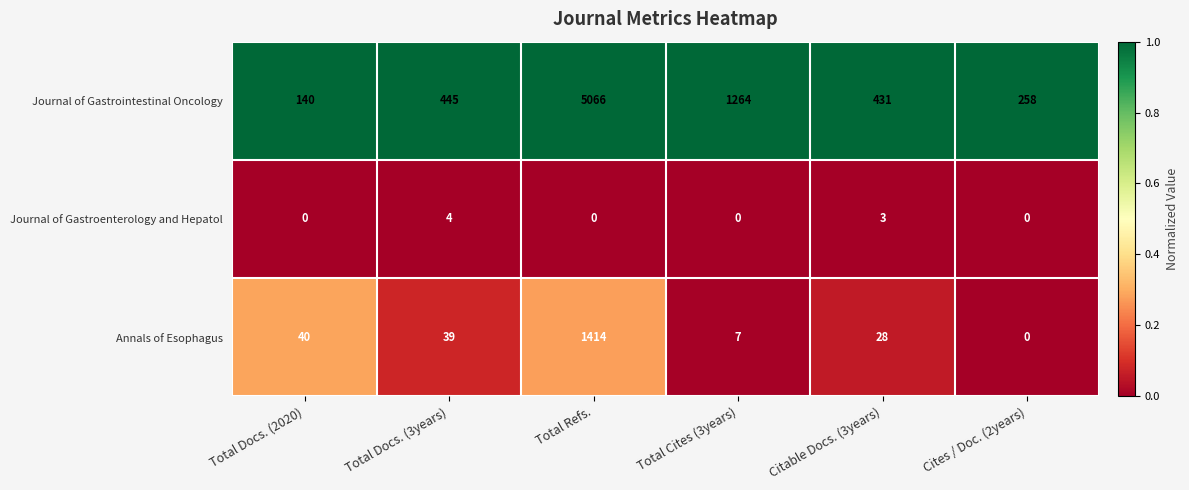

Is it true that Annals of Esophagus equals 1414 at Total Refs.?

True